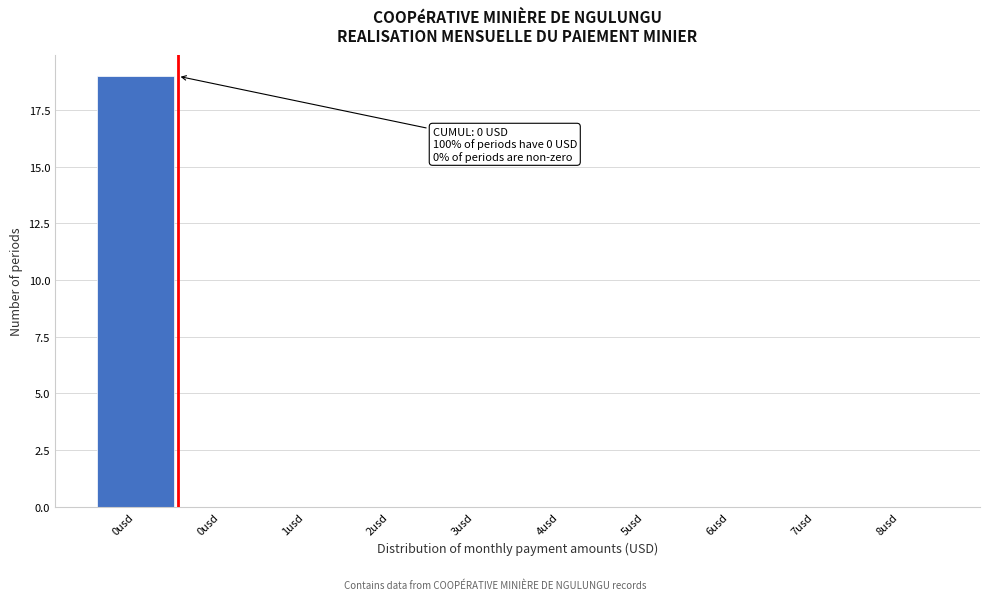

How many distinct data groups are displayed?

1